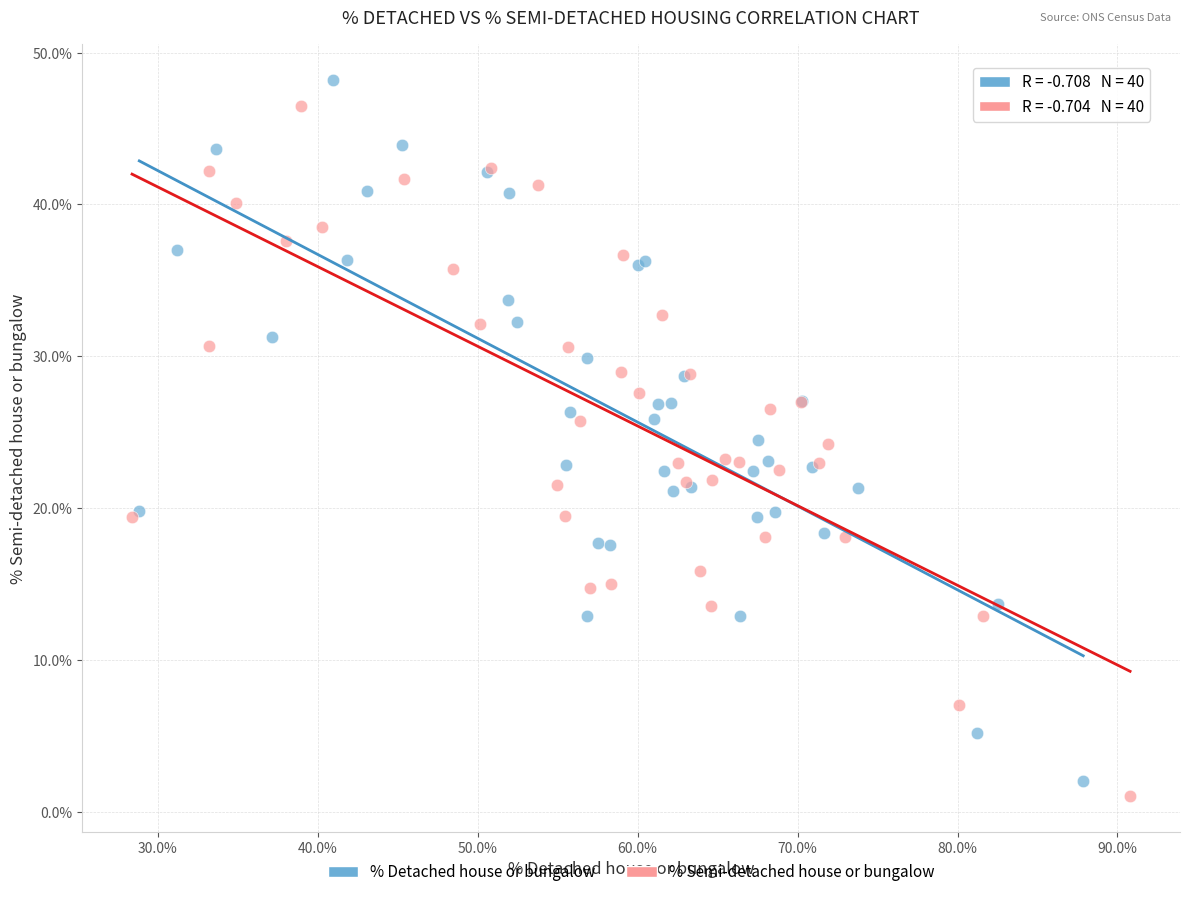

What are all the series names shown in the legend?

% Detached house or bungalow, % Semi-detached house or bungalow